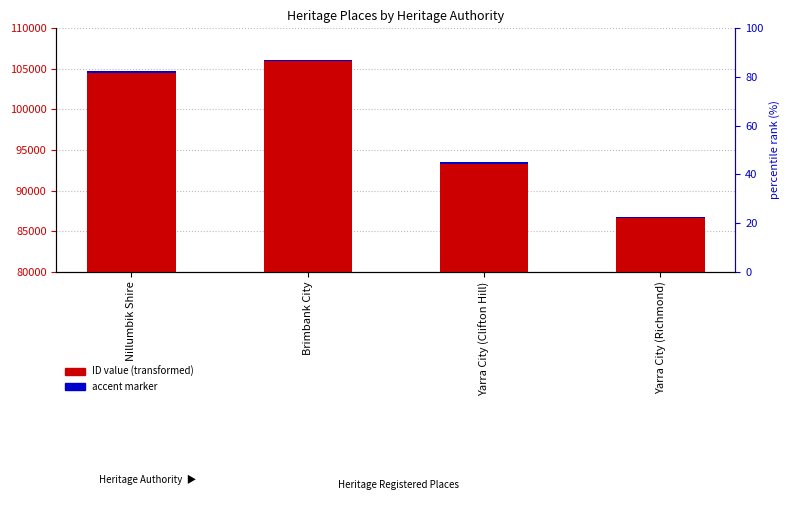

True or false: accent marker has a value of 173.2 at Yarra City (Richmond).

True